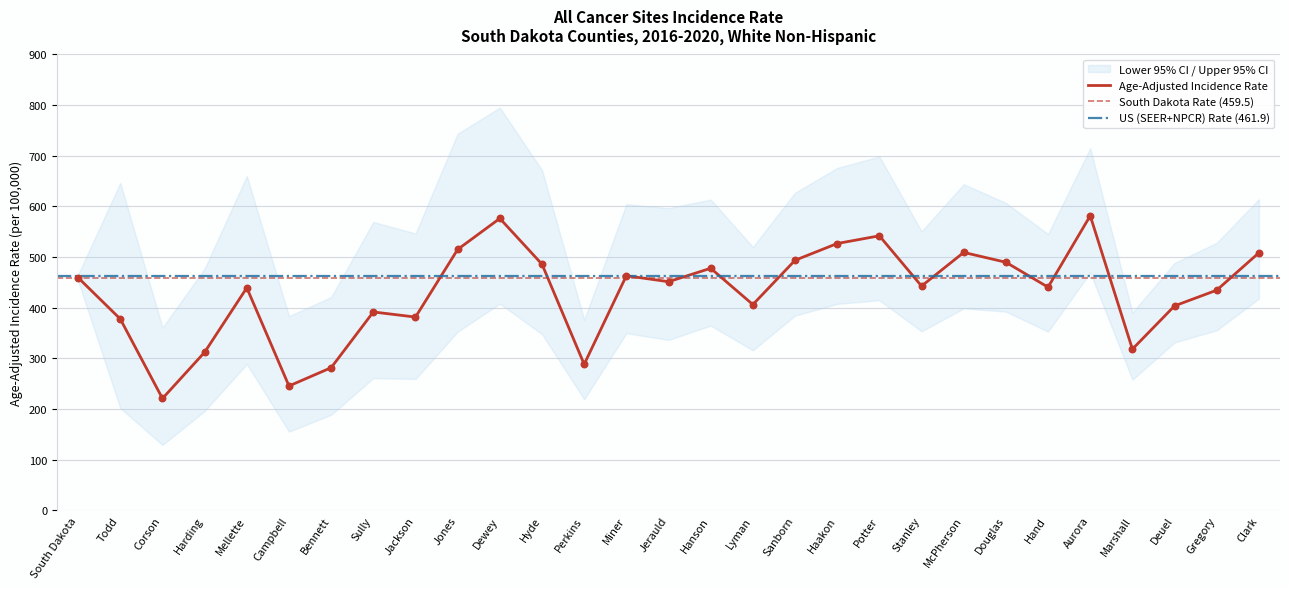

Which series reaches the minimum Y coordinate?

Lower 95% CI